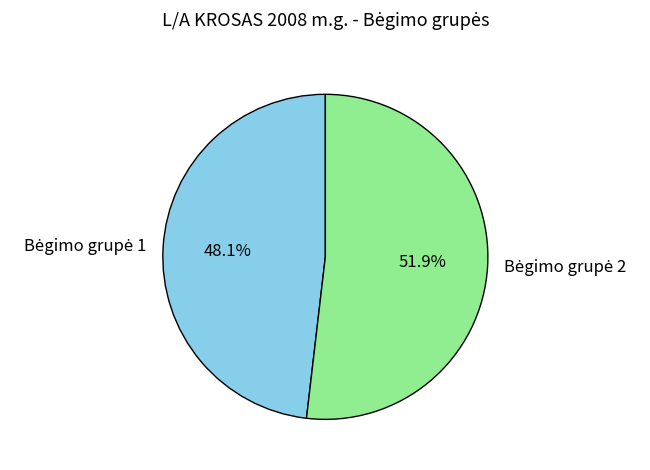

Is there a majority slice in this chart?

Yes